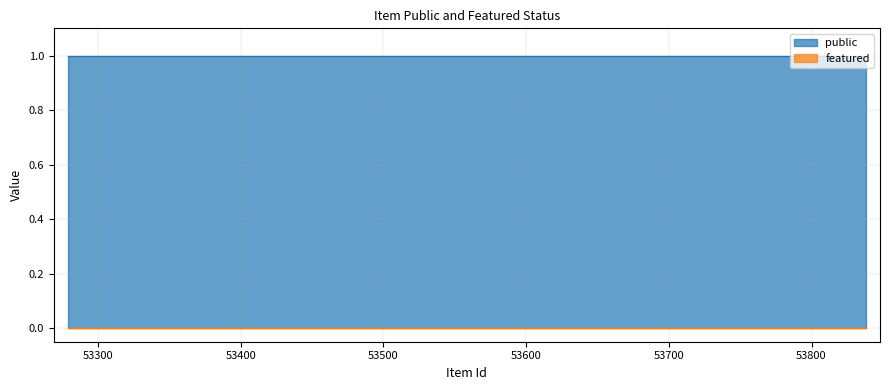

At 53279, list the series in order from smallest to largest.

featured, public